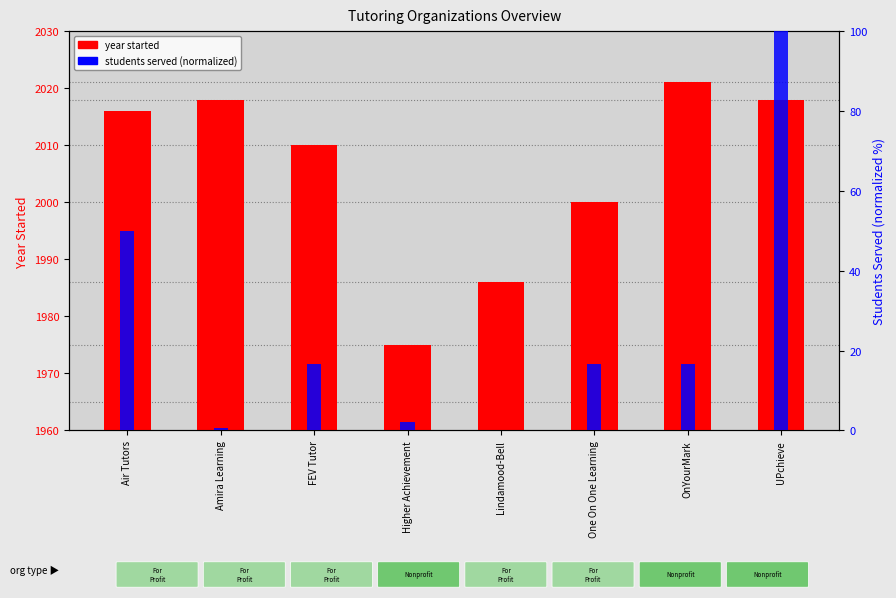

How many data points in year started are less than 2016?

4